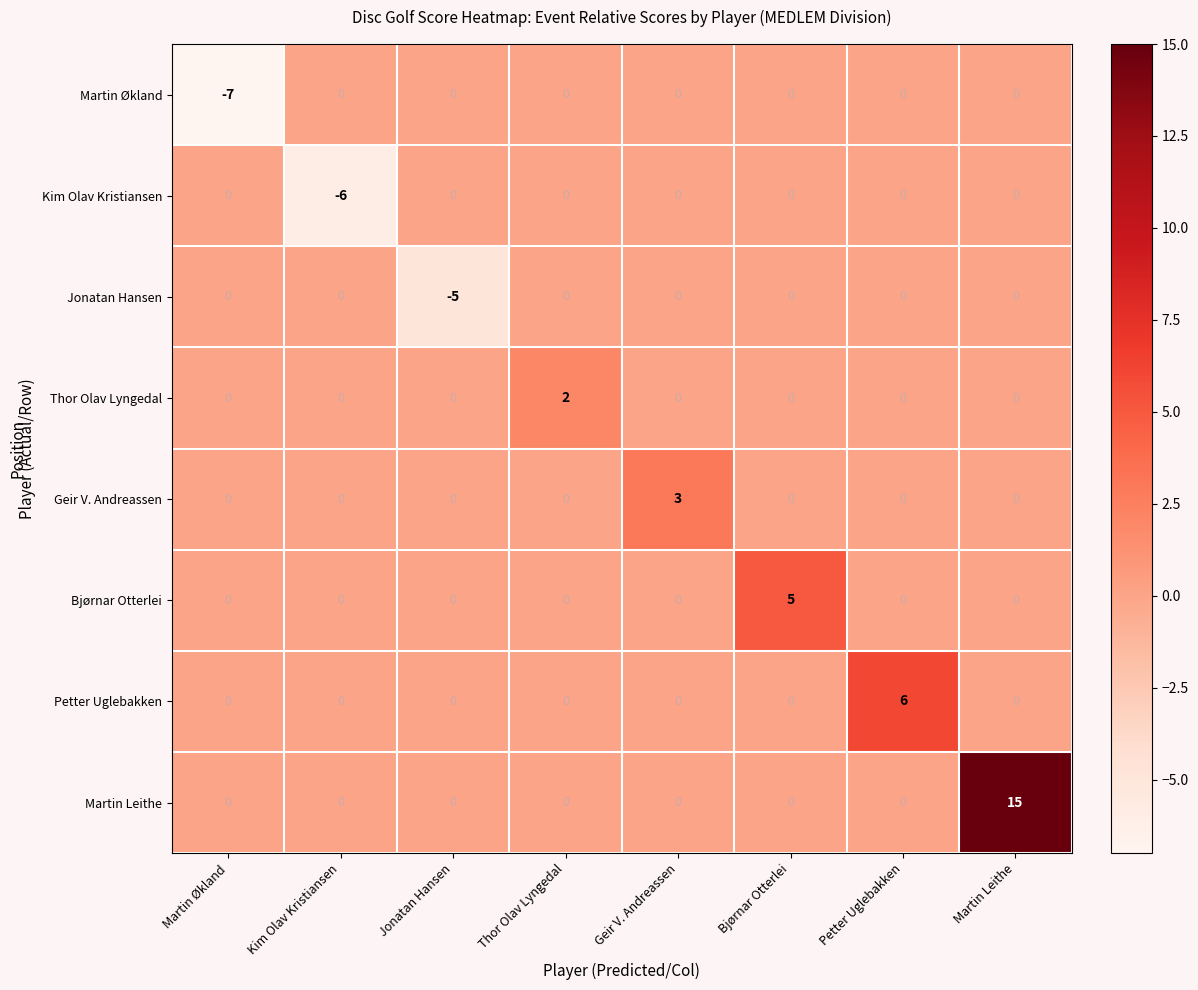

The Martin Økland series shows 3 at Thor Olav Lyngedal. True or false?

False